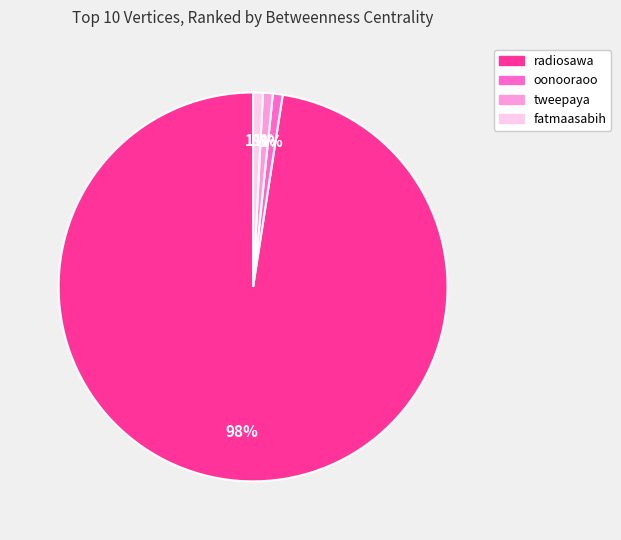

How many slices are in this pie chart?

4